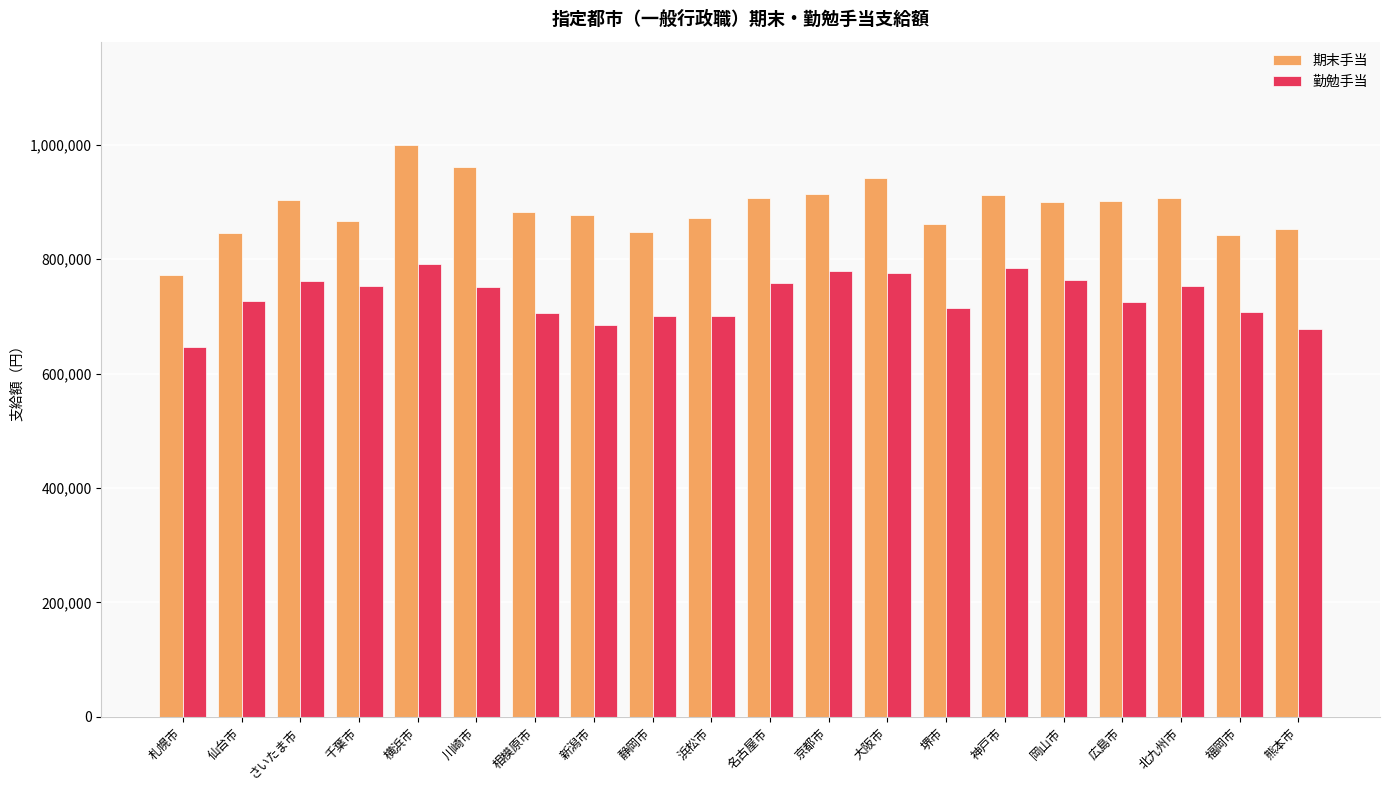

What are all the series names shown in the legend?

期末手当, 勤勉手当